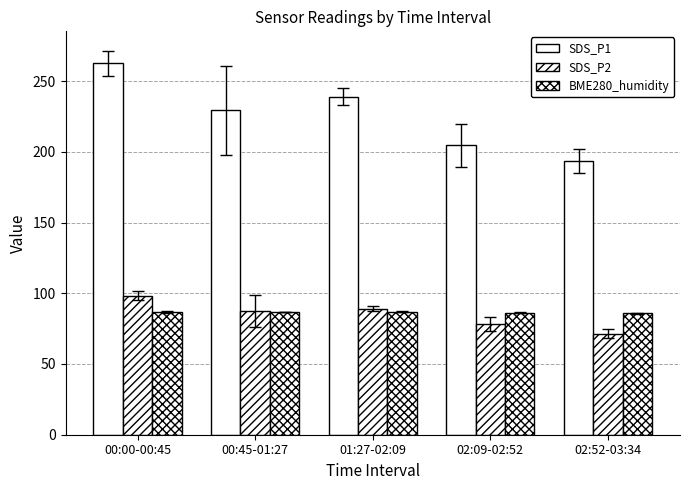

What is the value of the BME280_humidity bar at the 2nd from the left?

86.8